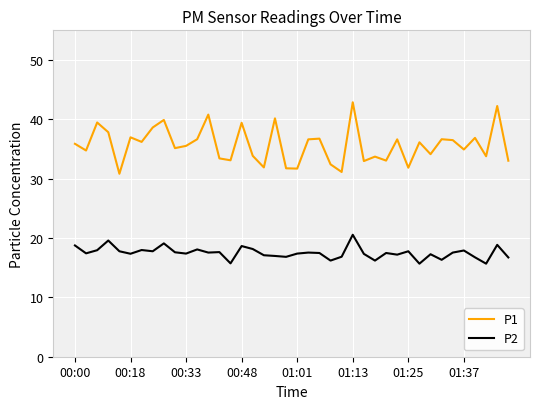

Count the number of data series in this chart.

2